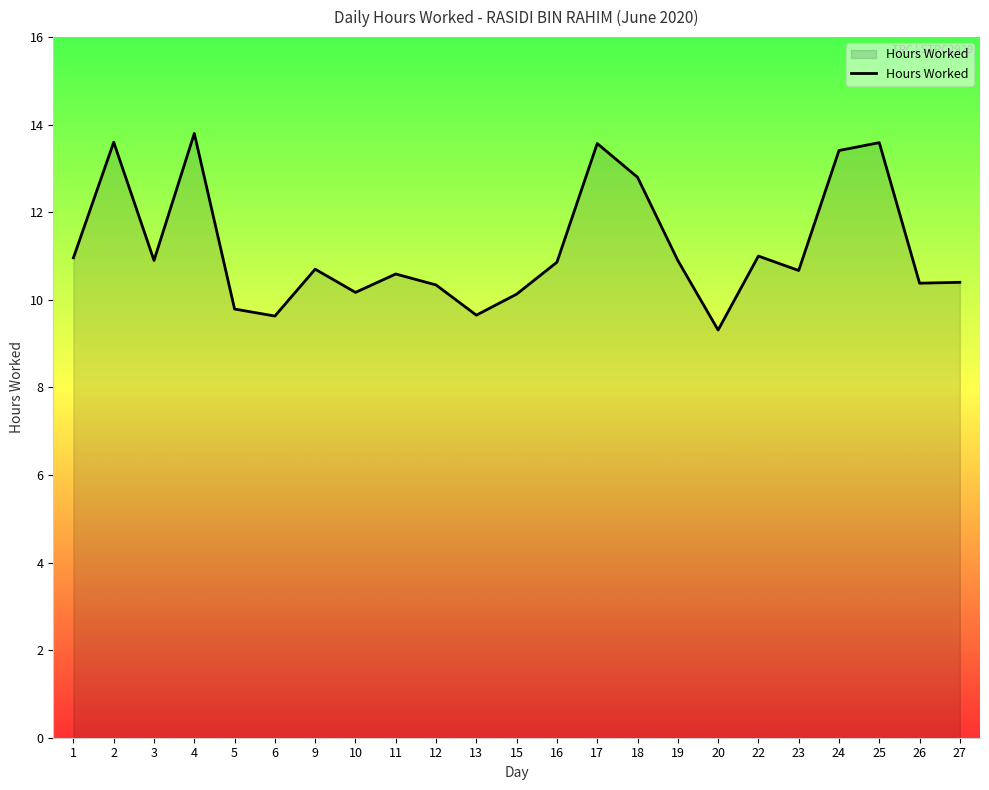

Between 24 and 3, which is larger?

24